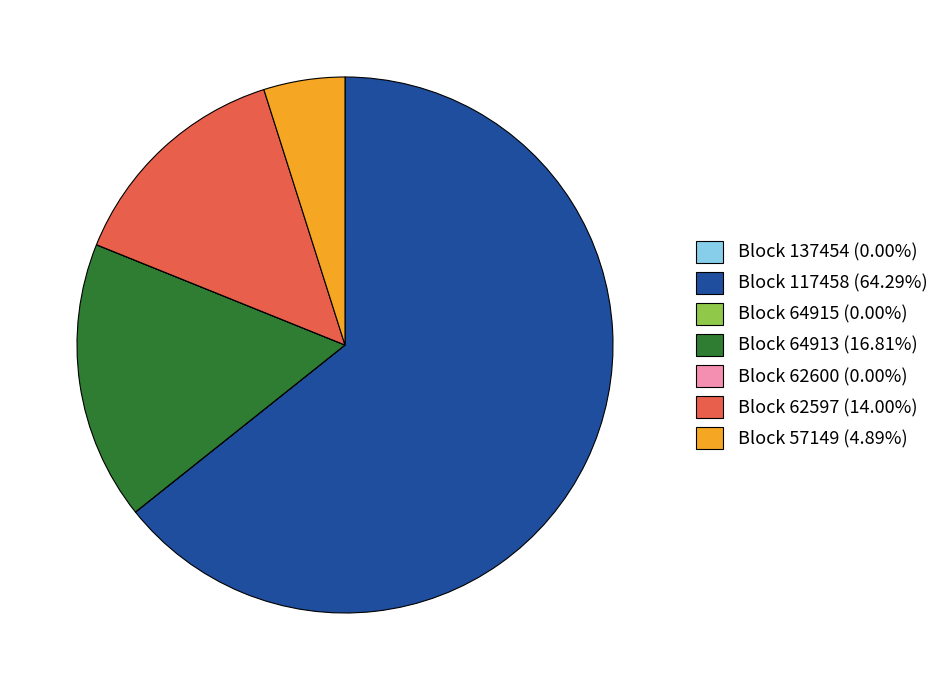

Is there any slice that represents more than half of the pie?

Yes